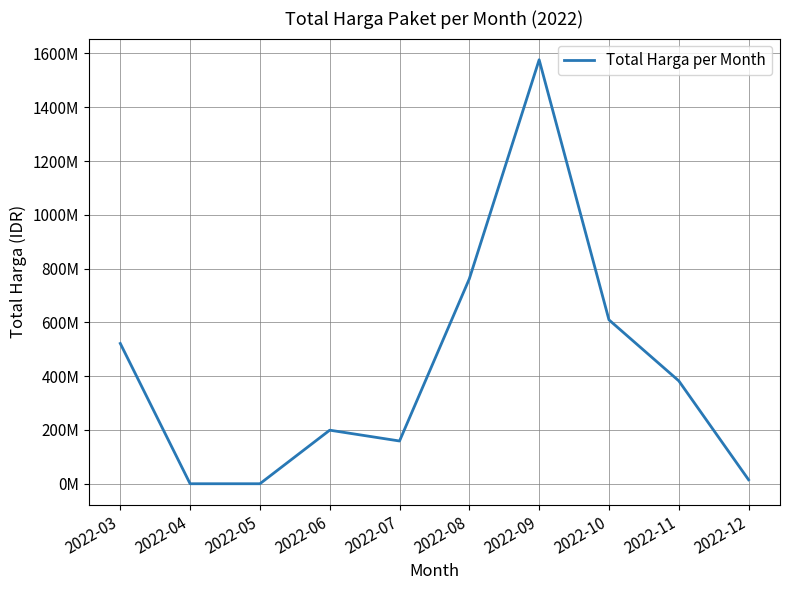

True or false: the data has more than 2 interior local peaks.

False